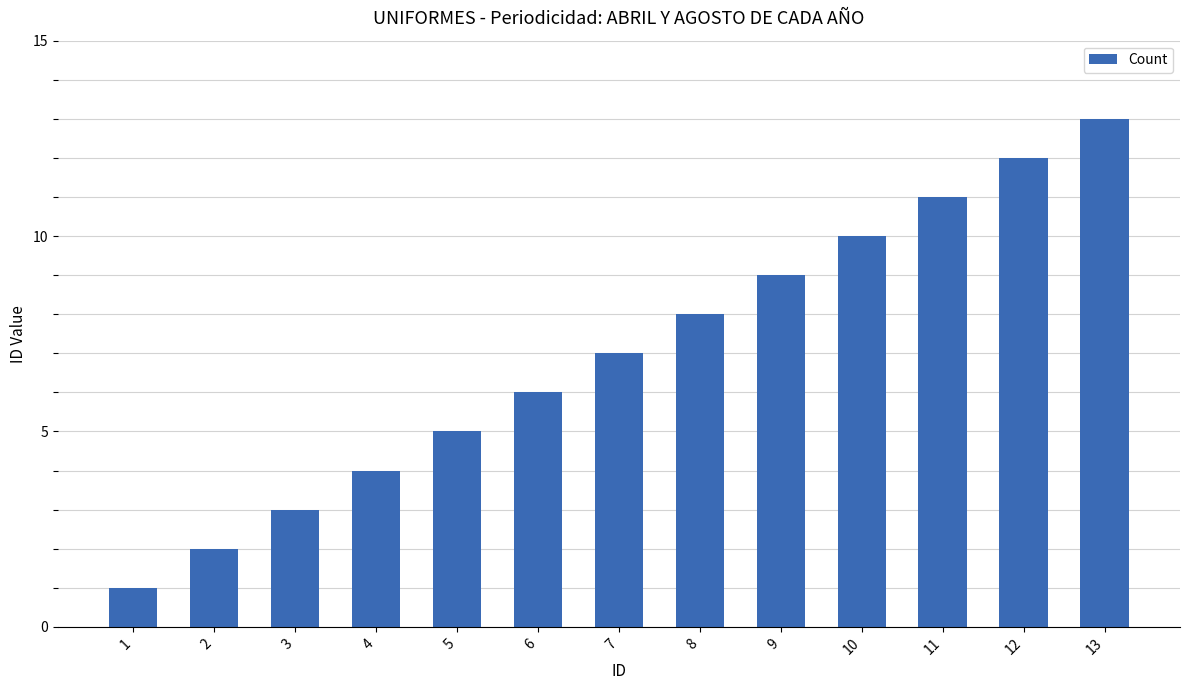

What is the change in value from 4 to 8?

+4